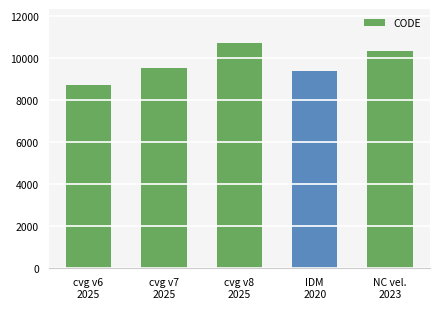

What is the label of the 5th bar from the right?

cvg v6
2025